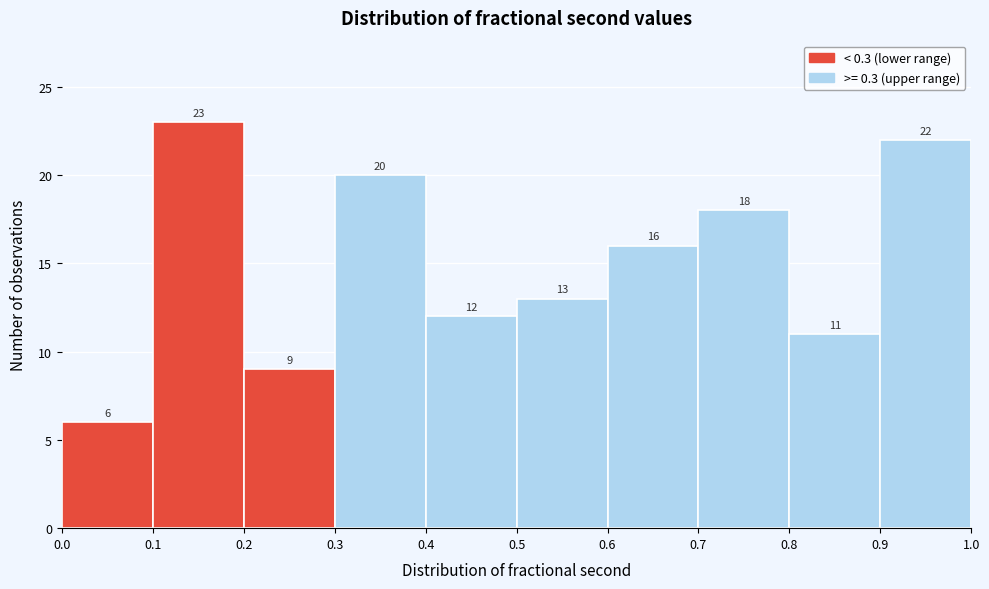

What is the height of the bar covering 0.3 to 0.4 on the x-axis?

20